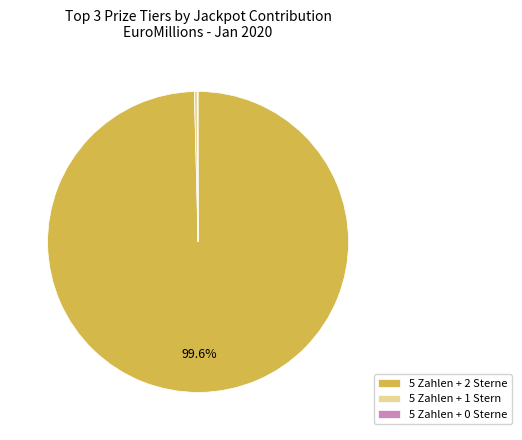

Do 5 Zahlen + 1 Stern and 5 Zahlen + 2 Sterne together represent more than half of the pie?

Yes